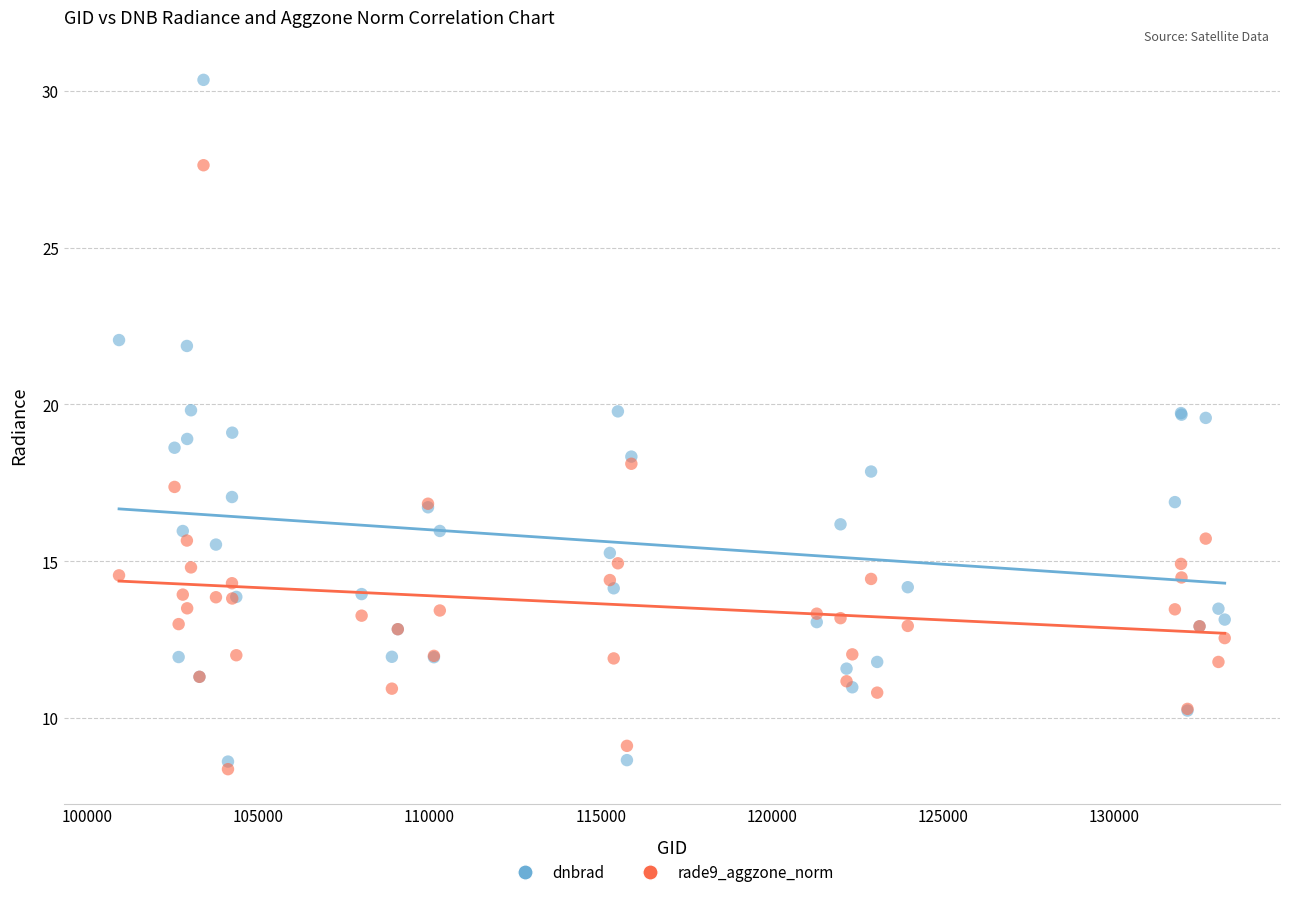

Which series contains the highest Y value?

dnbrad